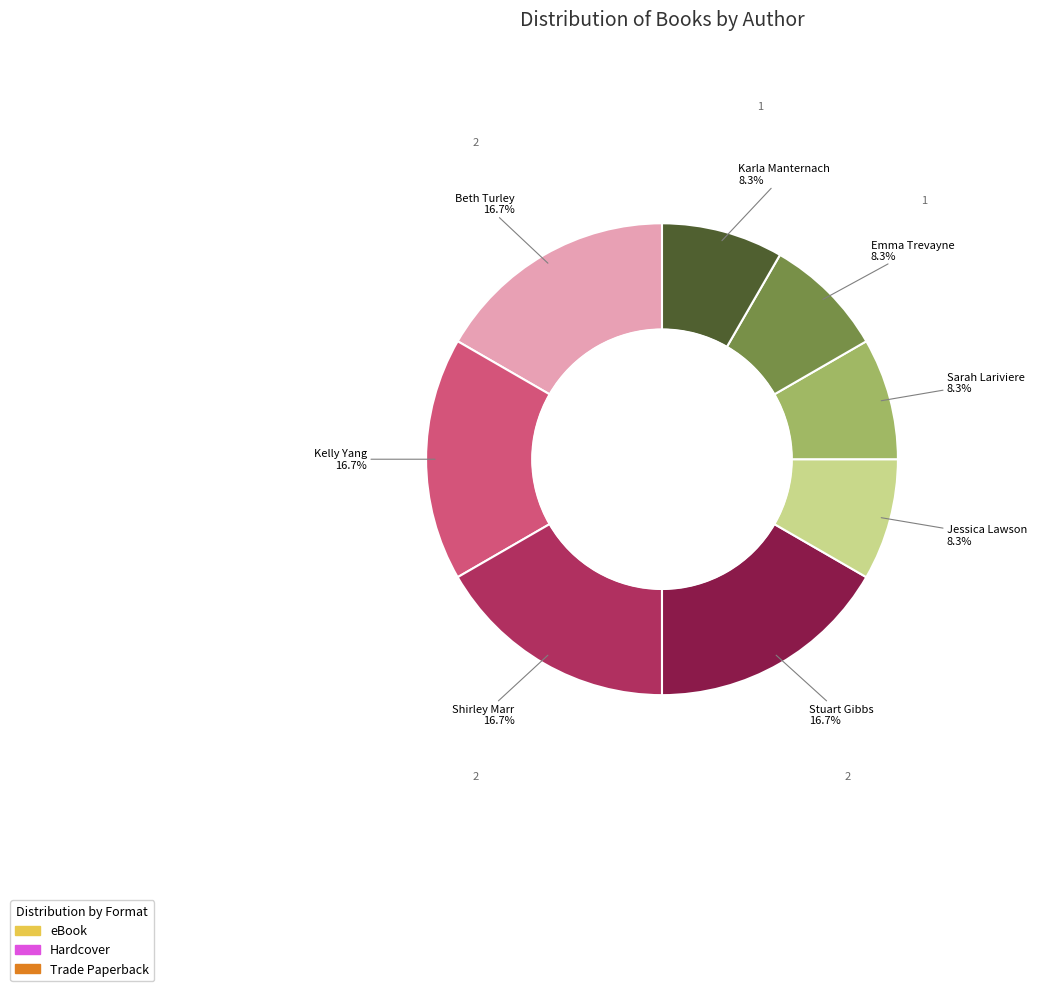

How many slices are in this pie chart?

8